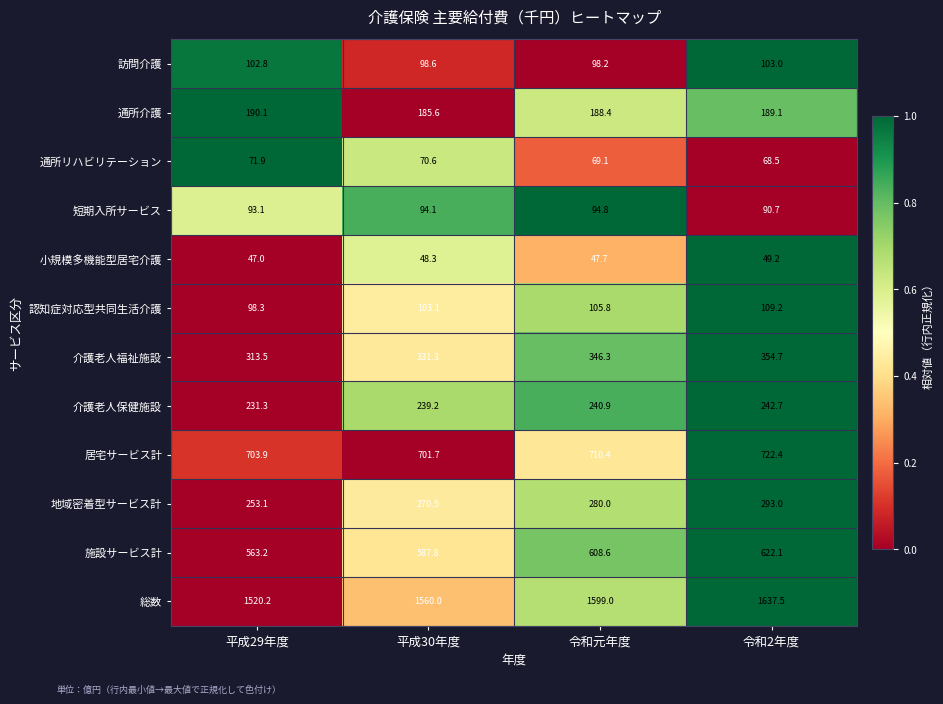

What is the difference between the second highest and minimum values in the 通所リハビリテーション series?

2.1